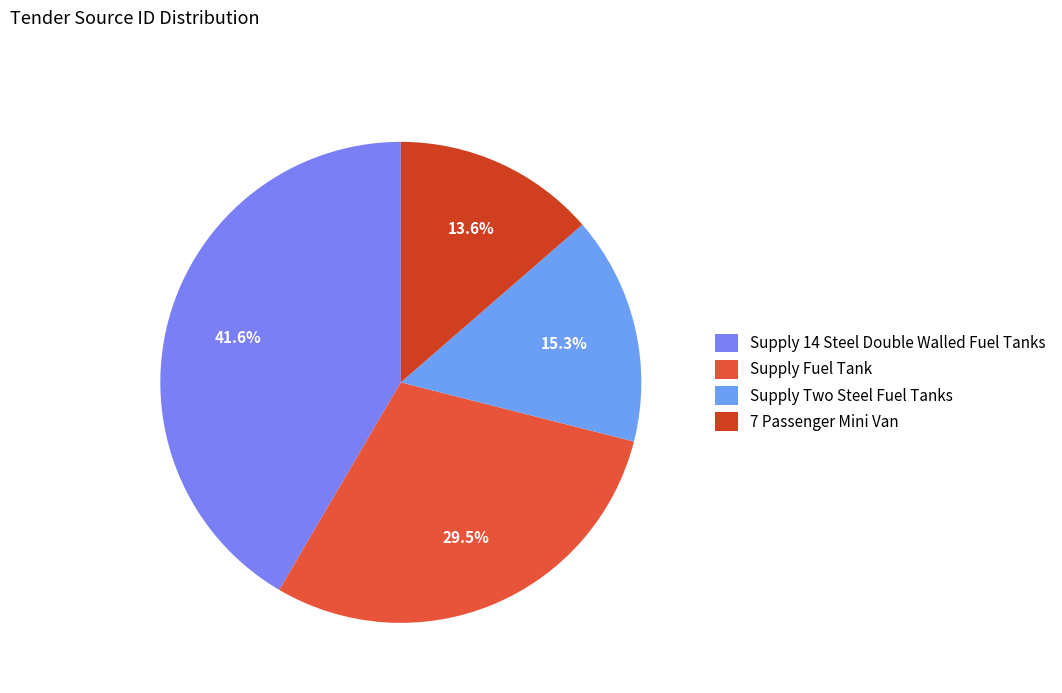

To the nearest percent, what is the difference between the largest and smallest slice percentages?

28%